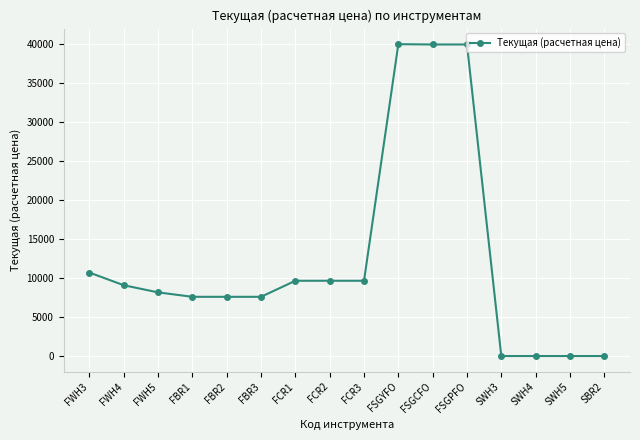

What is the greatest value displayed?

39996.0